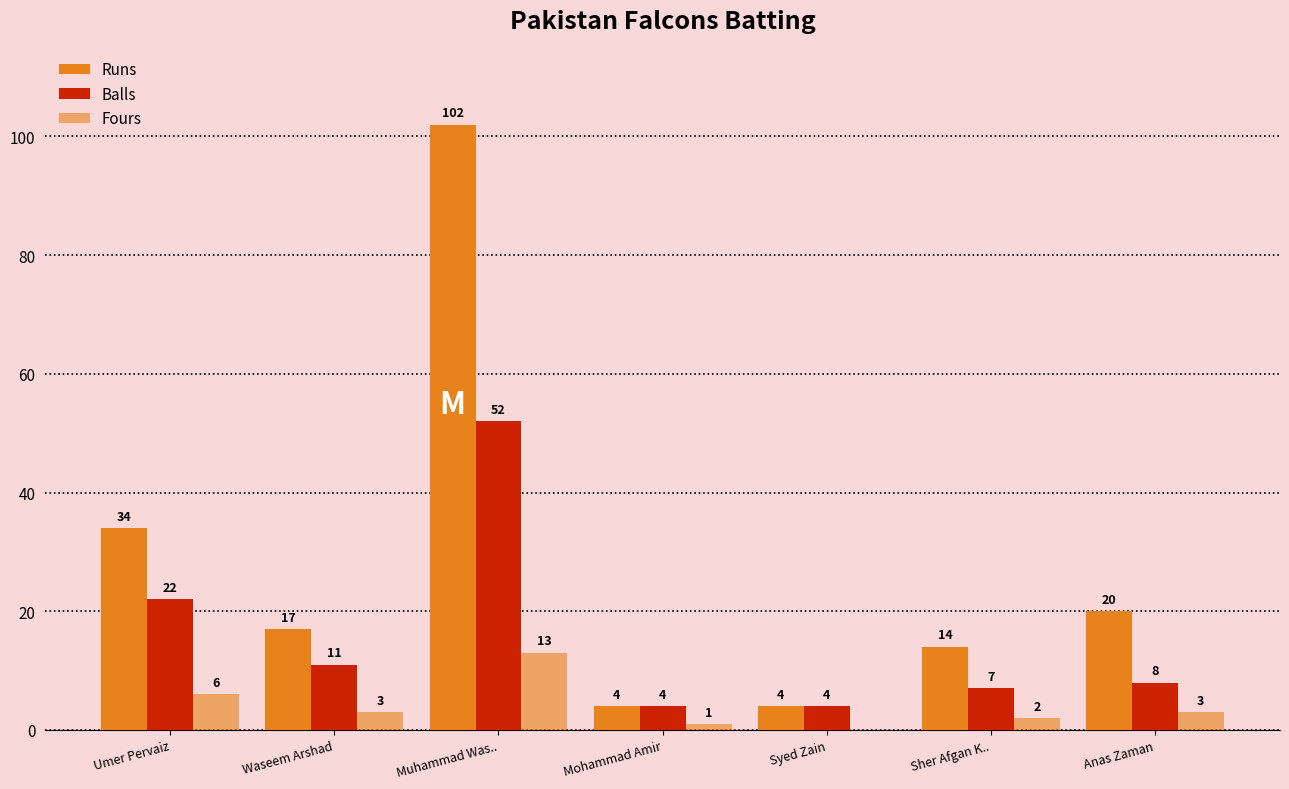

Reading right to left, transcribe all the data shown in this chart.

Runs: Anas Zaman=20	Sher Afgan K..=14	Syed Zain=4	Mohammad Amir=4	Muhammad Was..=102	Waseem Arshad=17	Umer Pervaiz=34
Balls: Anas Zaman=8	Sher Afgan K..=7	Syed Zain=4	Mohammad Amir=4	Muhammad Was..=52	Waseem Arshad=11	Umer Pervaiz=22
Fours: Anas Zaman=3	Sher Afgan K..=2	Syed Zain=0	Mohammad Amir=1	Muhammad Was..=13	Waseem Arshad=3	Umer Pervaiz=6